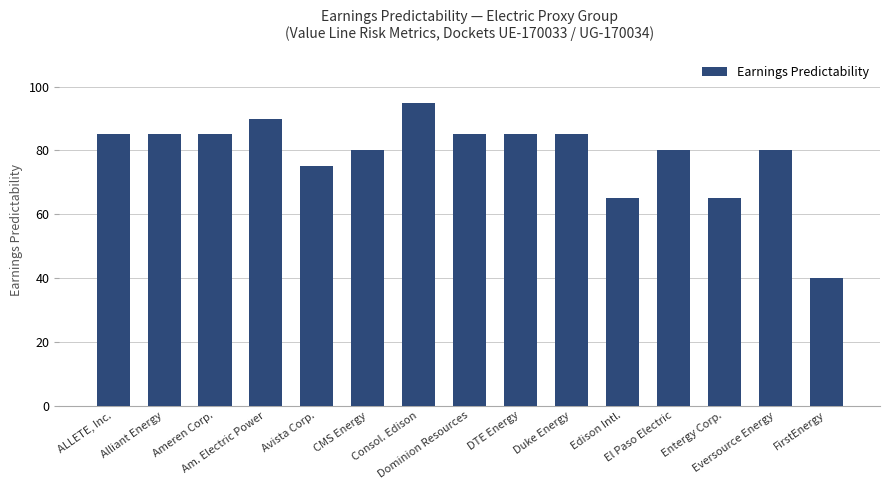

Reading right to left, what are all the values shown in this chart?

40	80	65	80	65	85	85	85	95	80	75	90	85	85	85